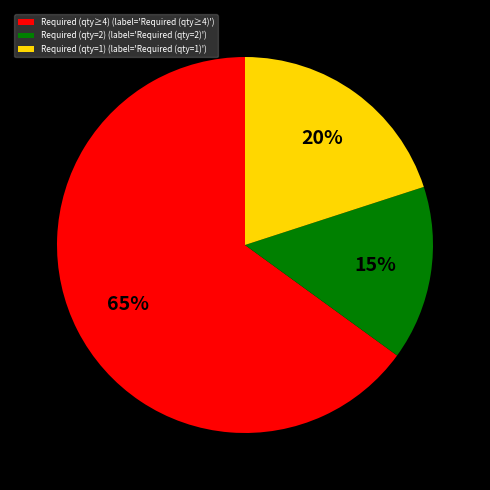

Rank the categories by value from highest to lowest.

Required (qty≥4) (label='Required (qty≥4)'), Required (qty=1) (label='Required (qty=1)'), Required (qty=2) (label='Required (qty=2)')